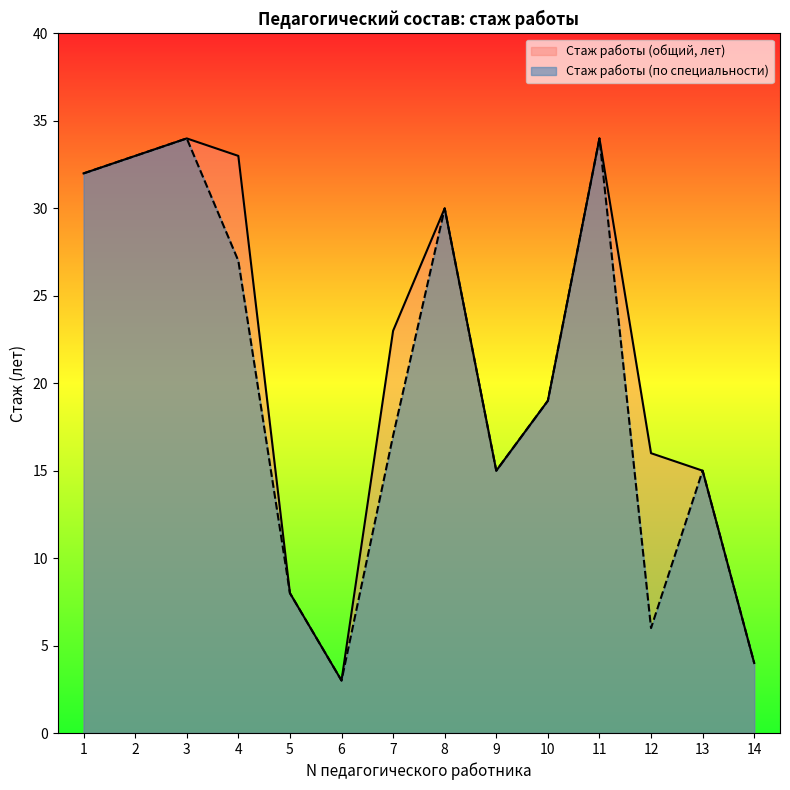

Which series has the widest spread of values?

Стаж работы (по специальности)